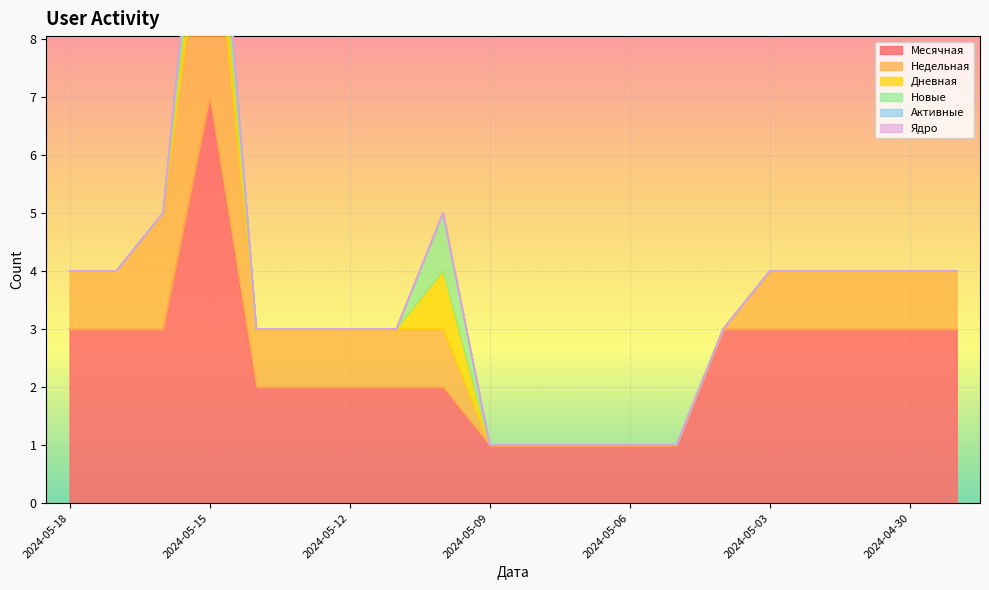

True or false: Дневная has more than 1 interior local peaks.

True